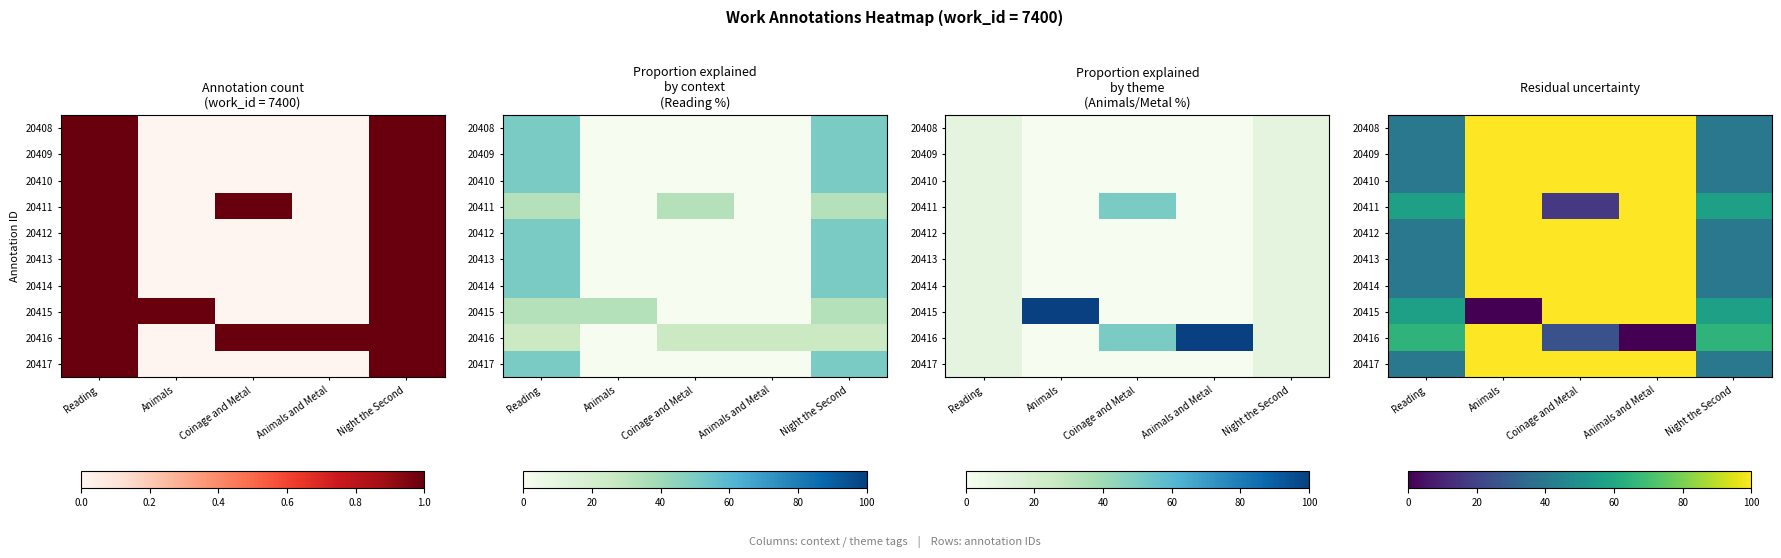

How many categories are shown in the chart?

5